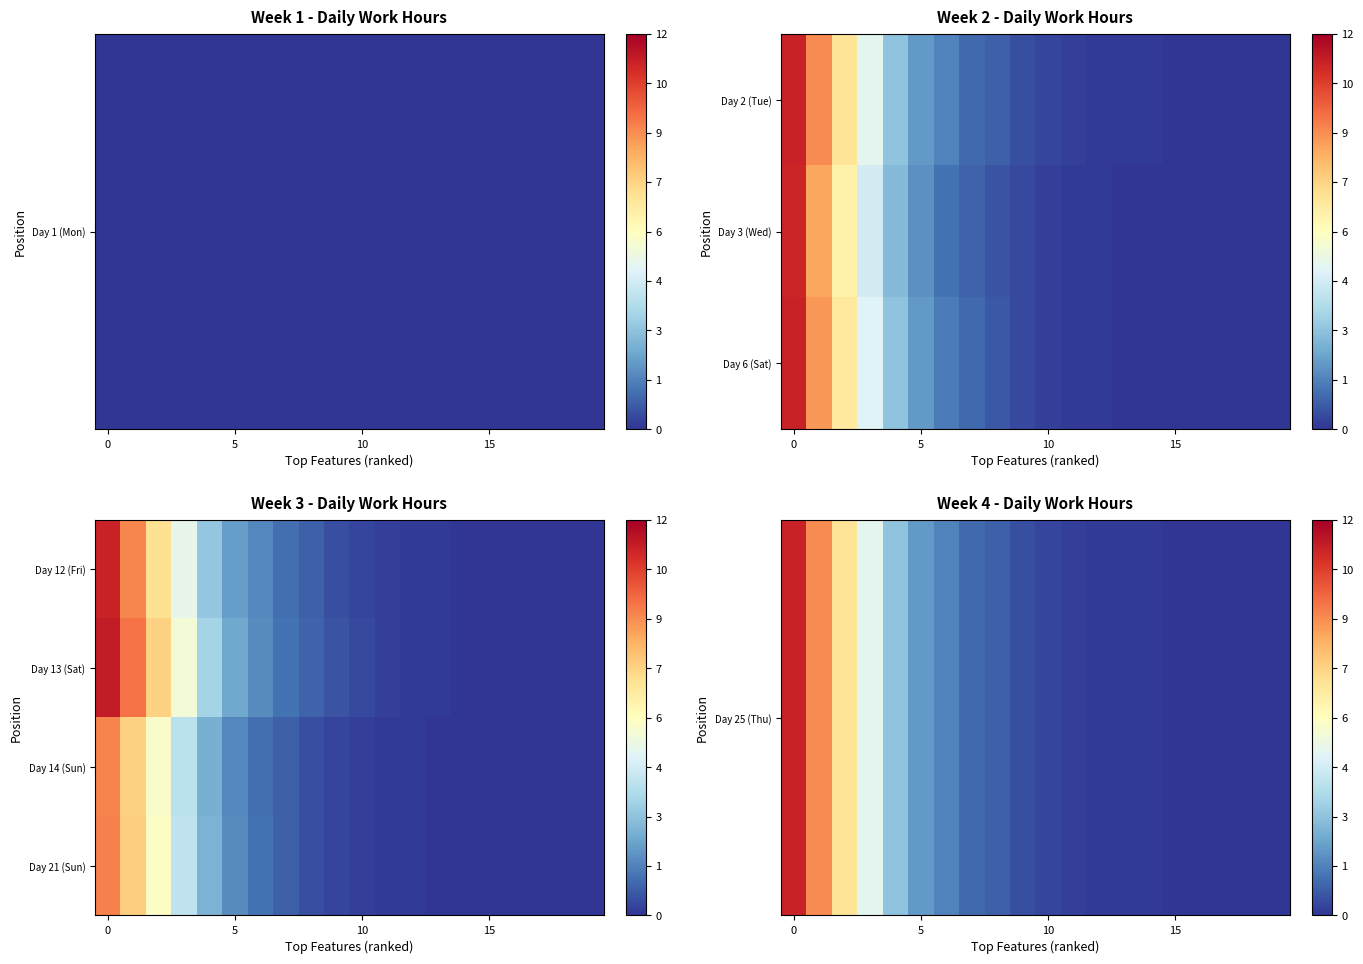

At how many categories does at least one series exceed 7?

3